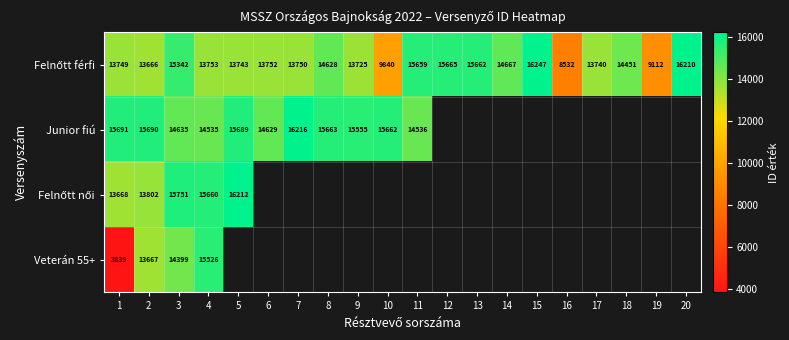

What is the difference between the highest and lowest values at 6?

877.0